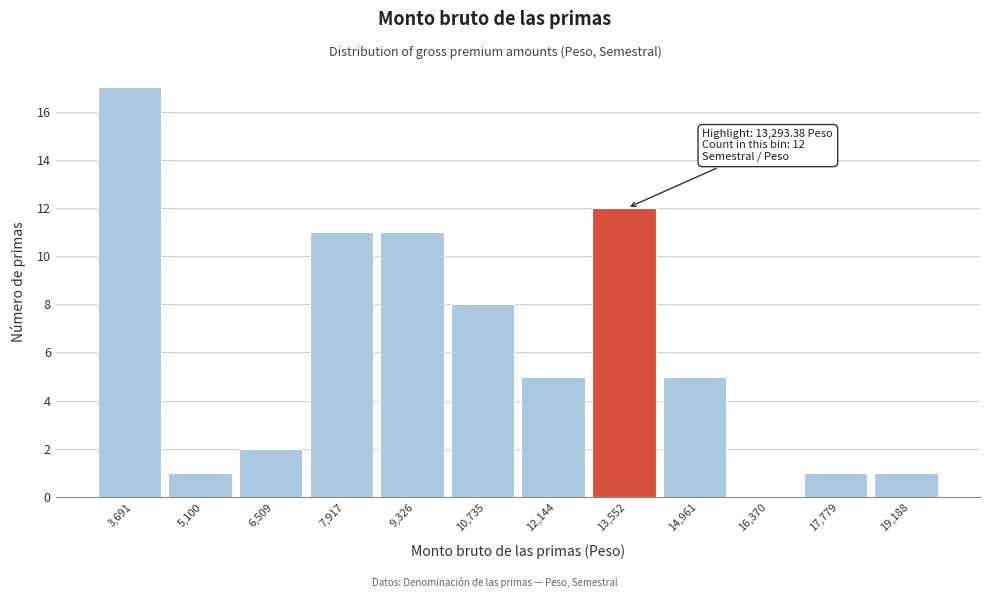

Over which range of the x-axis is the bar tallest?

3000 to 4400